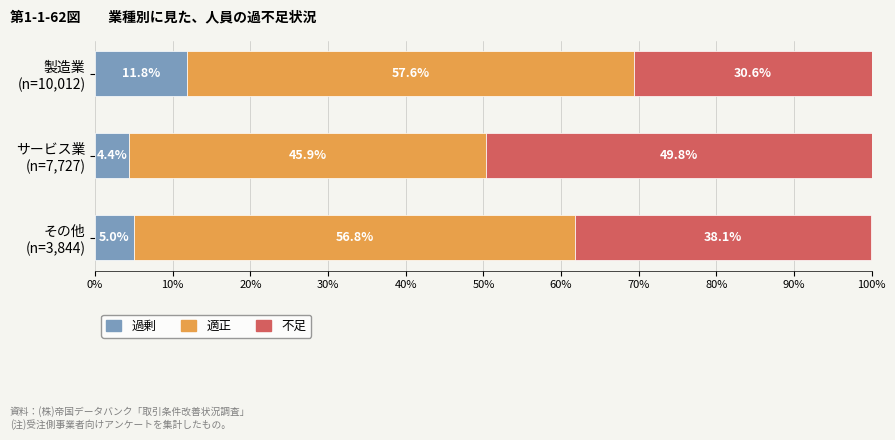

What is the sum of all 過剰 values?

21.2